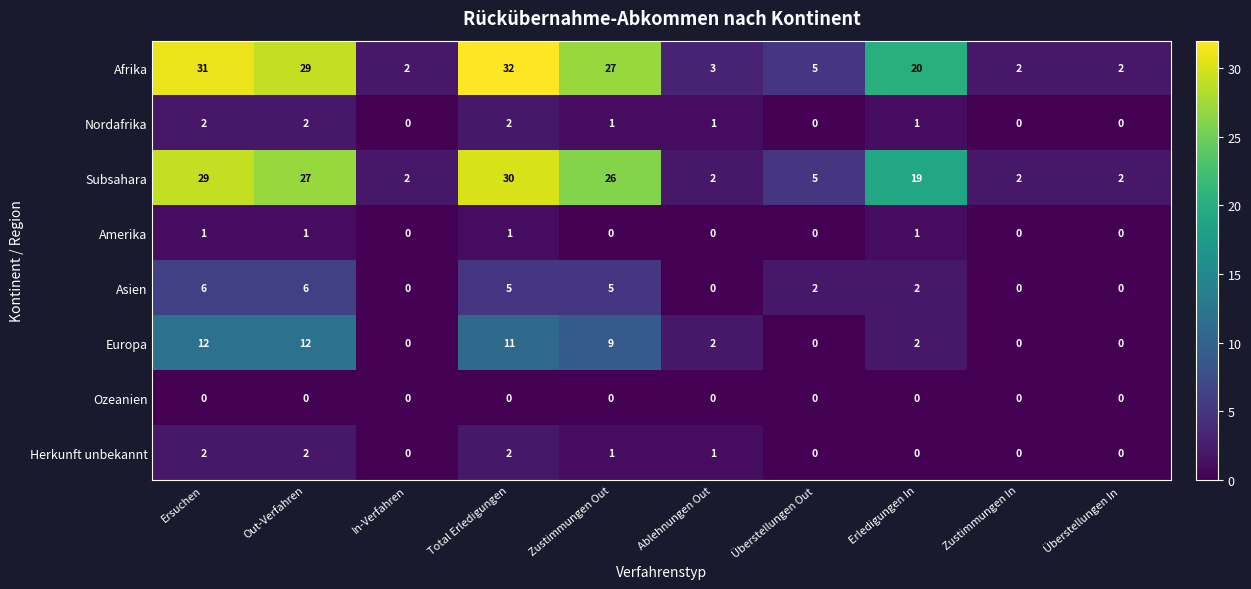

Is it true that Asien equals 3 at Out-Verfahren?

False